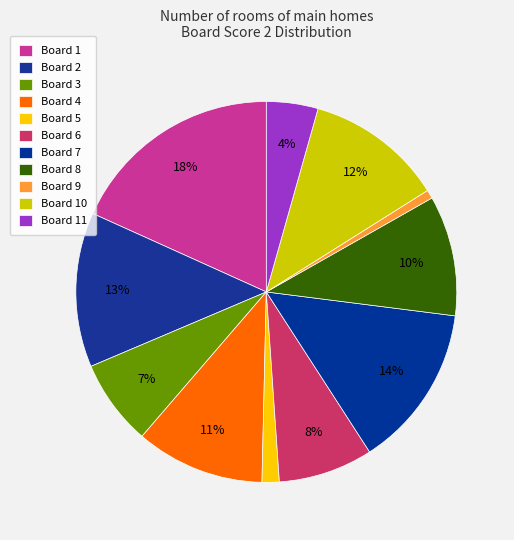

Which slice is the largest?

Board 1